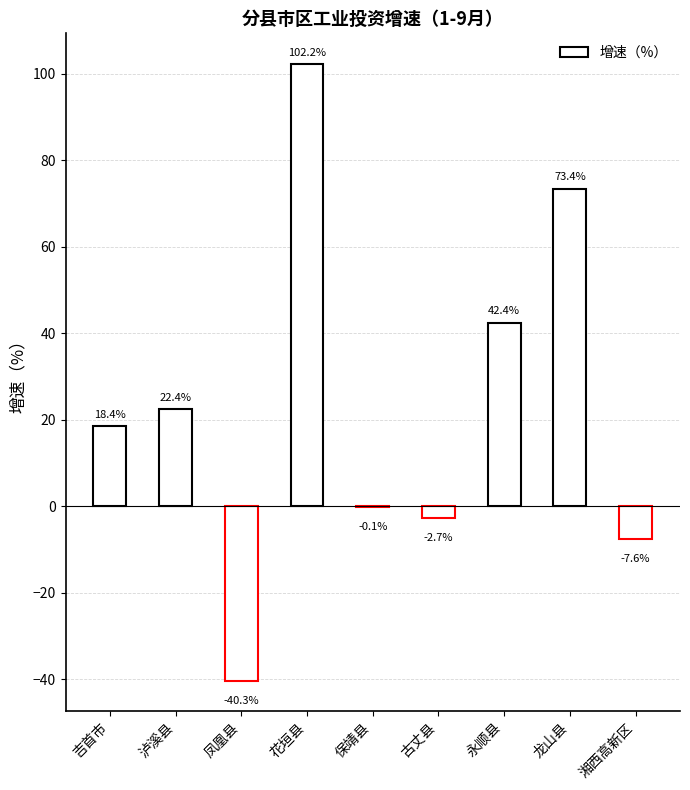

Which label corresponds to the largest value in the chart?

花垣县